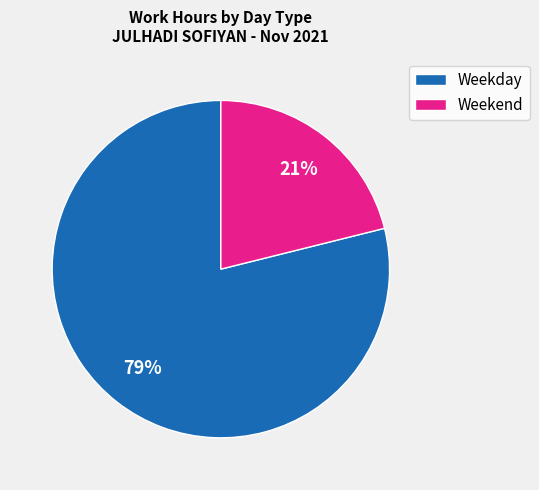

Count the number of slices in the pie.

2